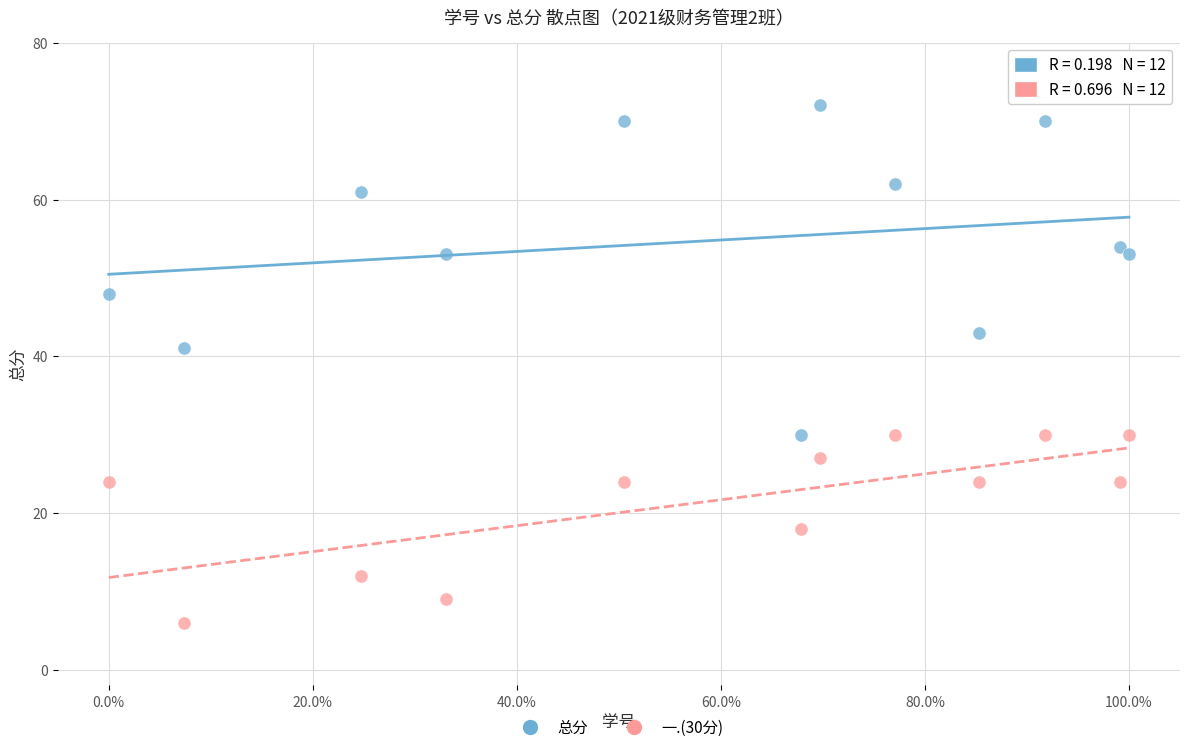

Across all data points, what is the range of Y values (max minus min)?

66